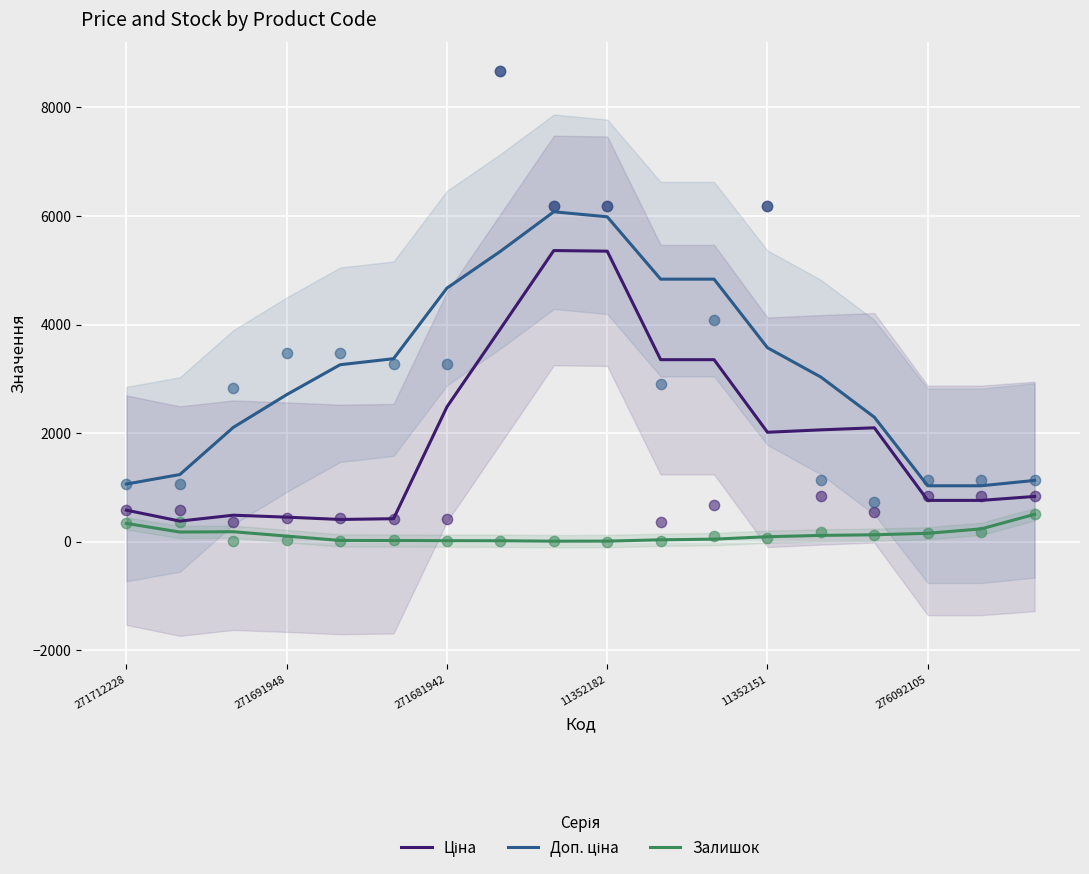

At how many categories does at least one series exceed 5326?

3